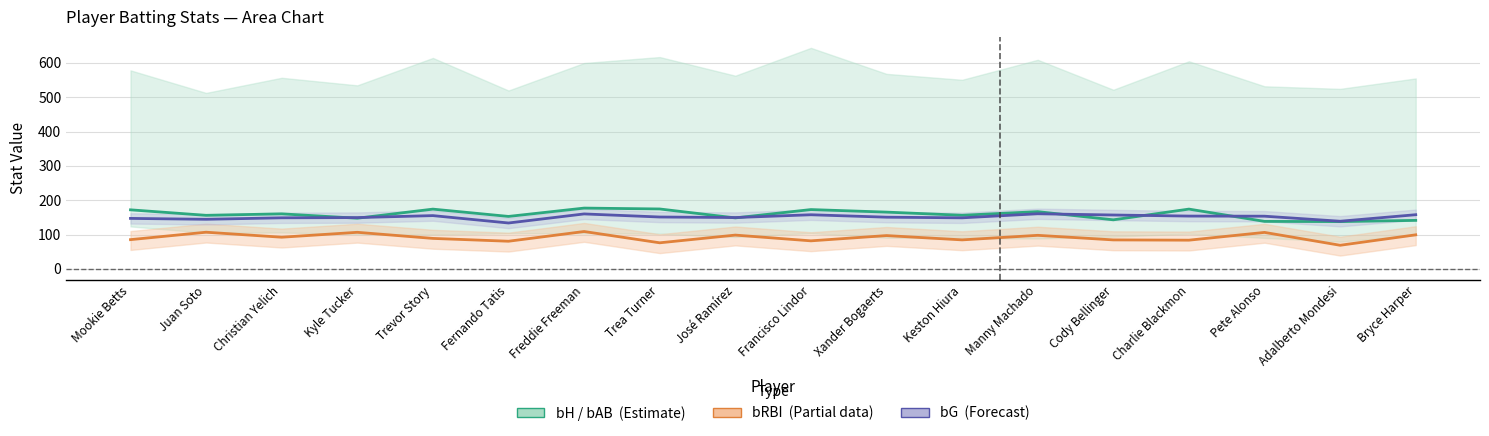

What is the value of the bG (Forecast) point at the 11th from the left?

150.4